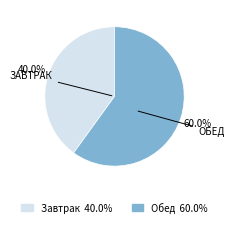

What percentage is NOT represented by Завтрак?

60.0%